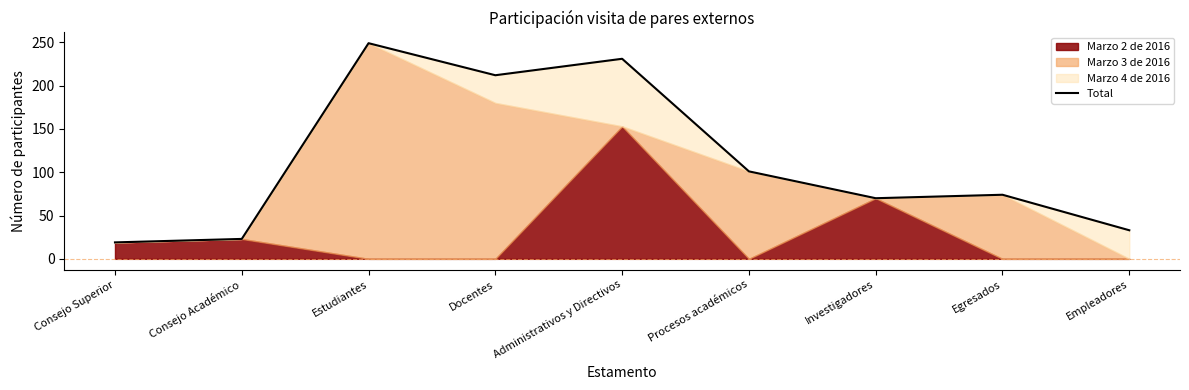

Is it true that the value at Egresados is 74?

True